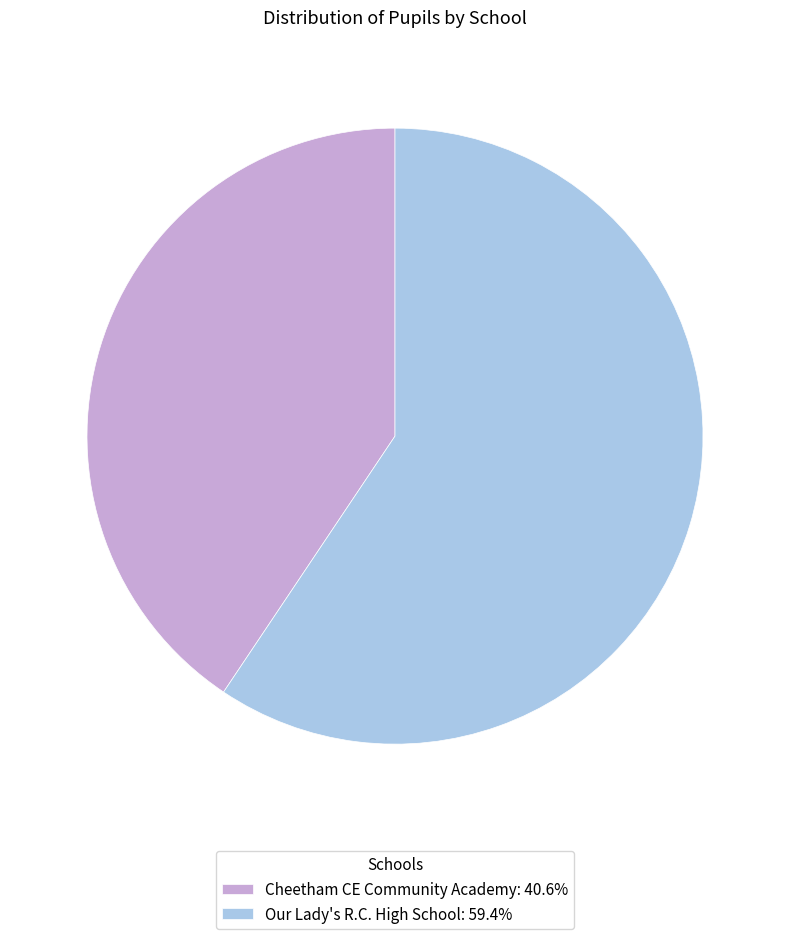

Between Our Lady's R.C. High School and Cheetham CE Community Academy, which is larger?

Our Lady's R.C. High School